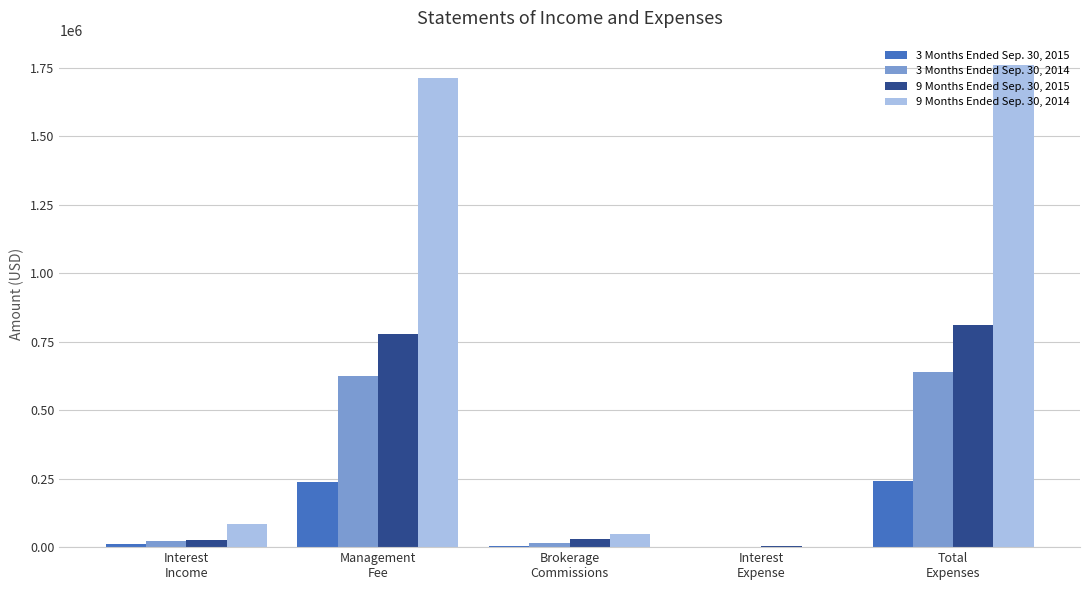

Between Interest
Income and Interest
Expense, which series saw the biggest shift?

9 Months Ended Sep. 30, 2014